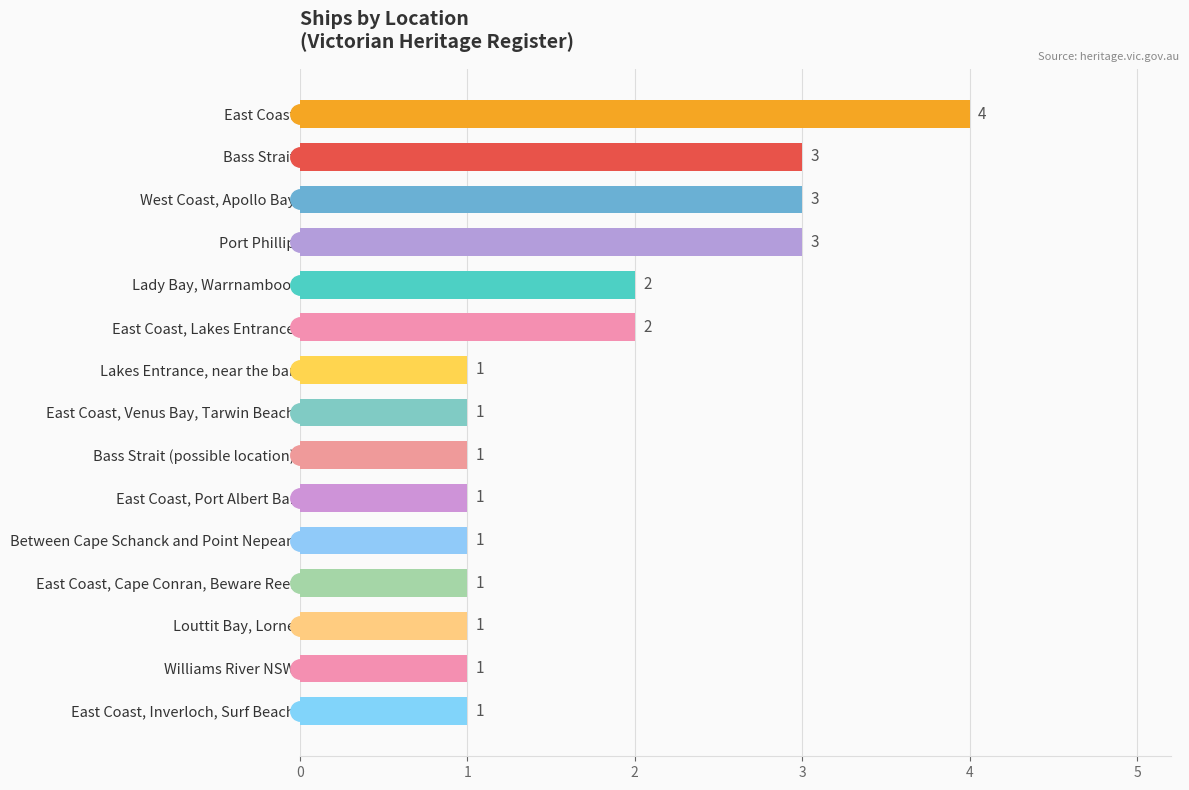

The chart shows a value of 5 at Bass Strait. True or false?

False